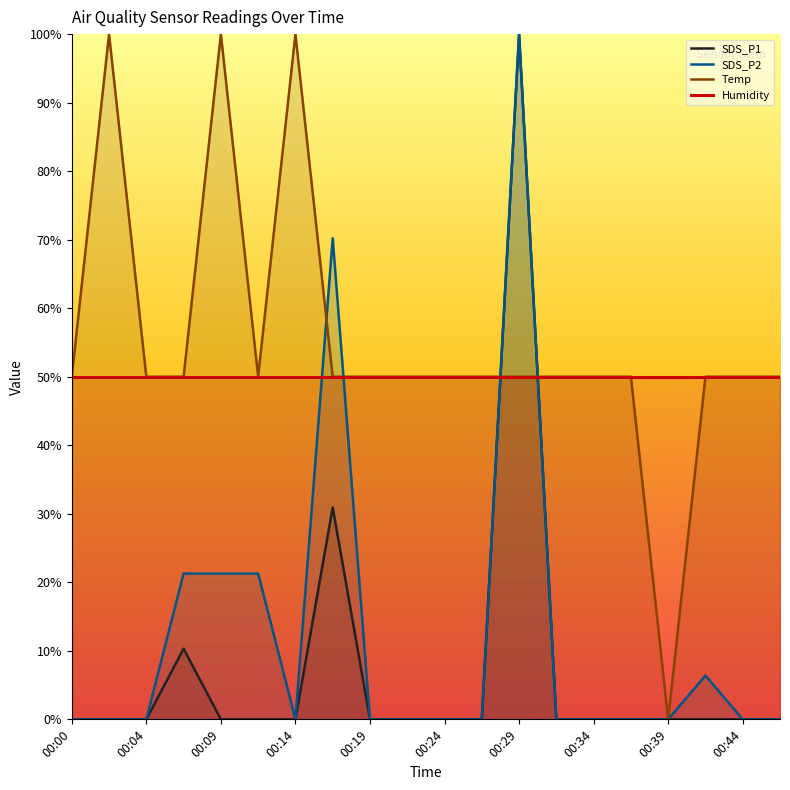

What is the difference between the highest and lowest values at 00:04?

50.0